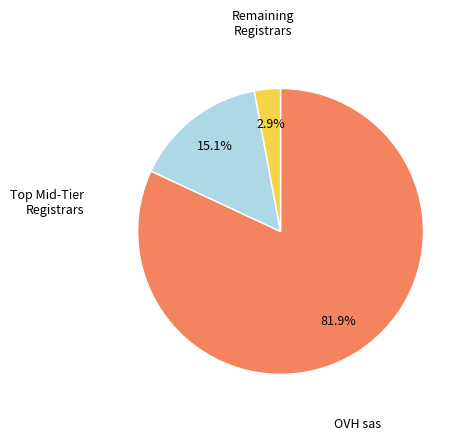

Is there any slice that represents more than half of the pie?

Yes